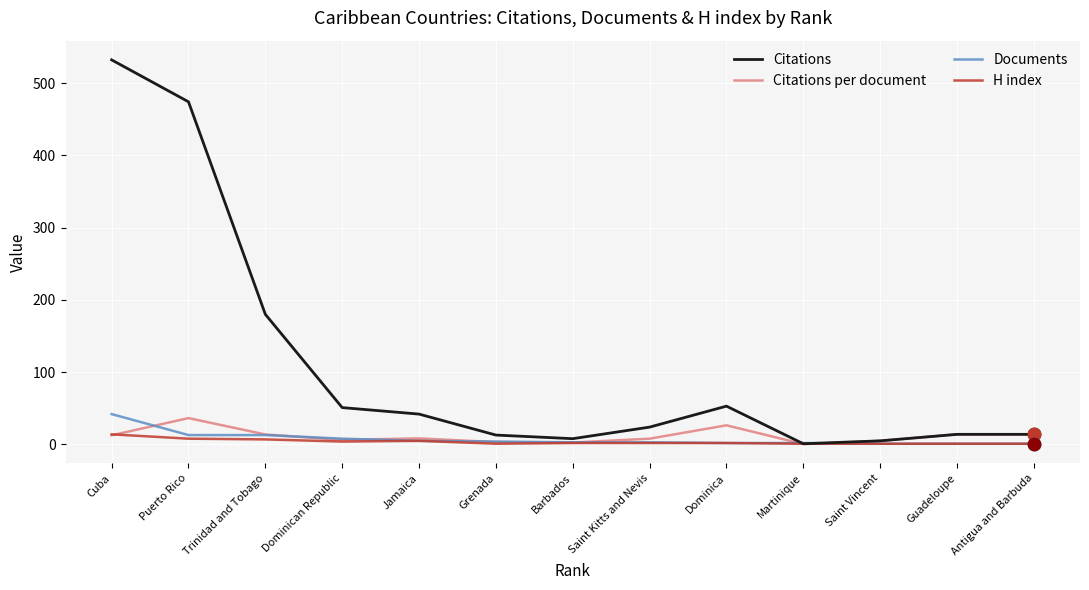

Which series has the largest range (max minus min)?

Citations